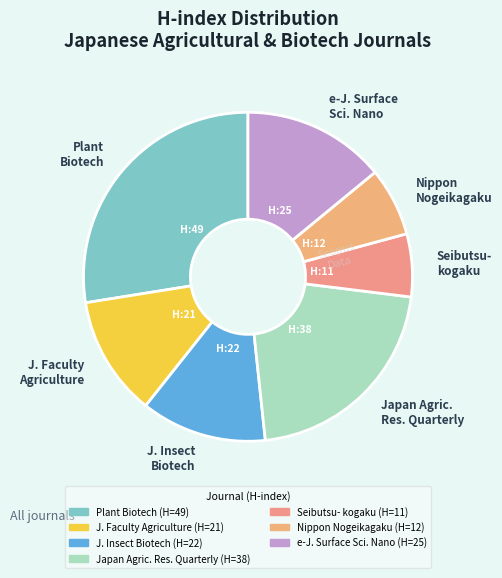

True or false: Japan Agric. Res. Quarterly accounts for 21% of the total.

True